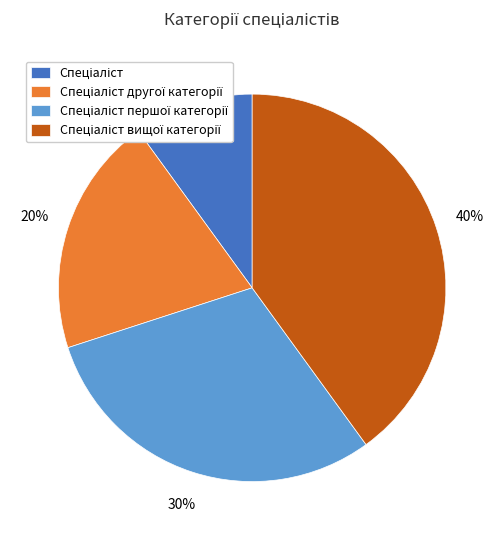

To the nearest percent, what is the average slice percentage?

25%